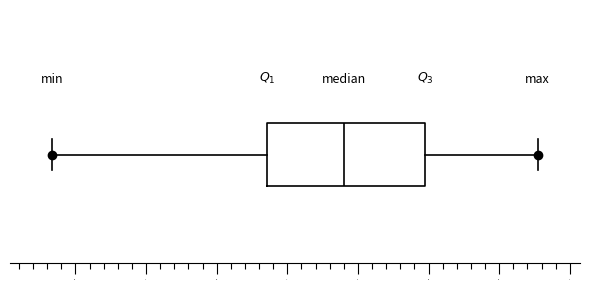

Where is the right edge of the box on the x-axis? The values are not printed on the chart, so give them approximately, as read against the axis.

6.50